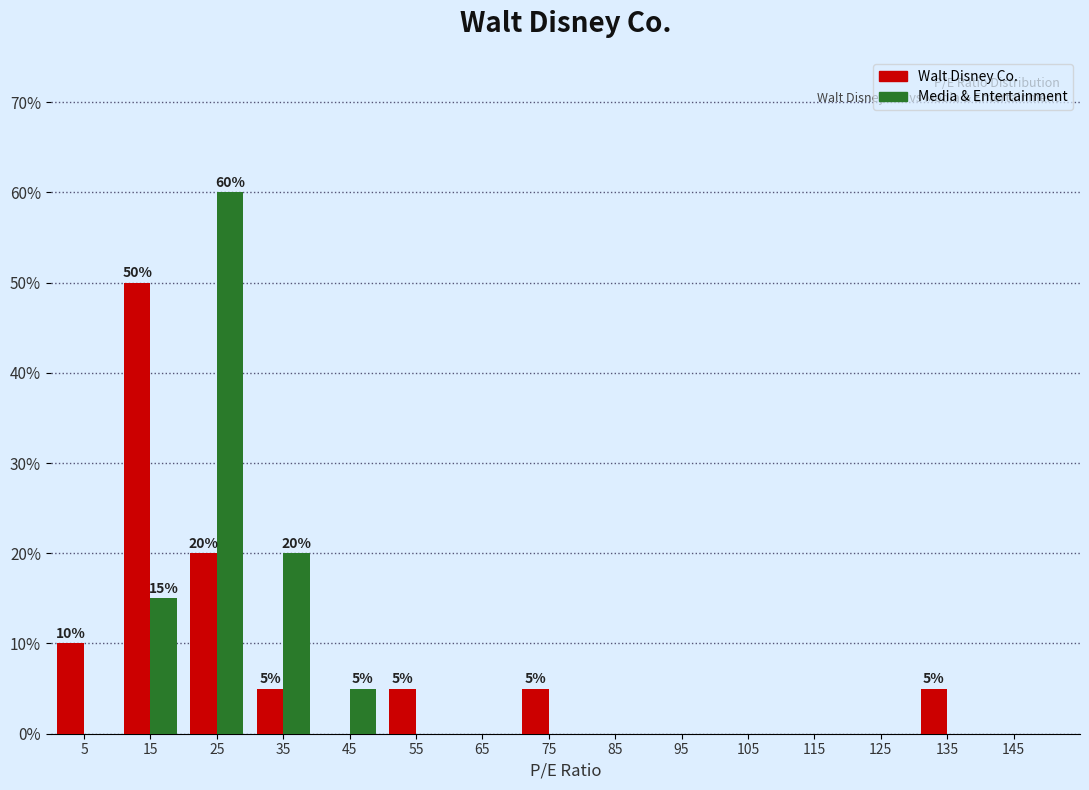

In the Walt Disney Co. series, which range on the x-axis has the tallest bar?

10 to 20